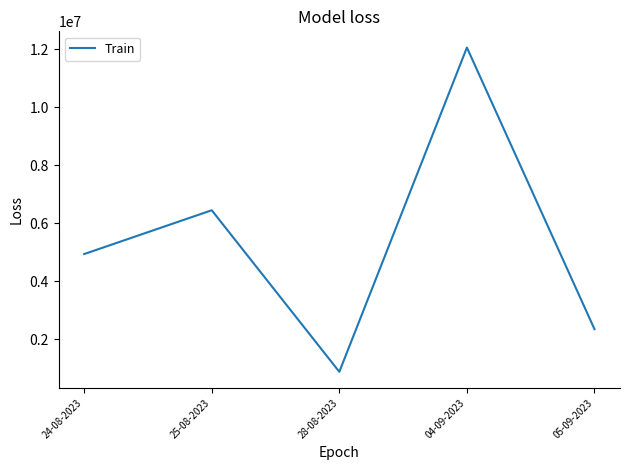

List the labels in order of value, largest first.

04-09-2023, 25-08-2023, 24-08-2023, 05-09-2023, 28-08-2023